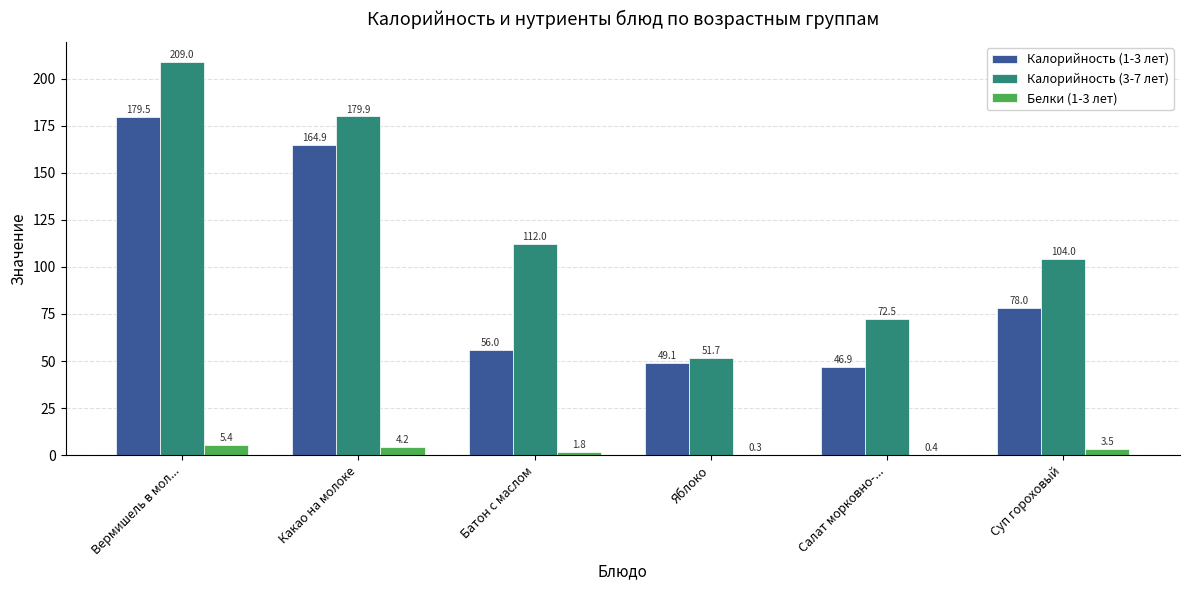

Which series changed the most between Вермишель в мол... and Какао на молоке?

Калорийность (3-7 лет)